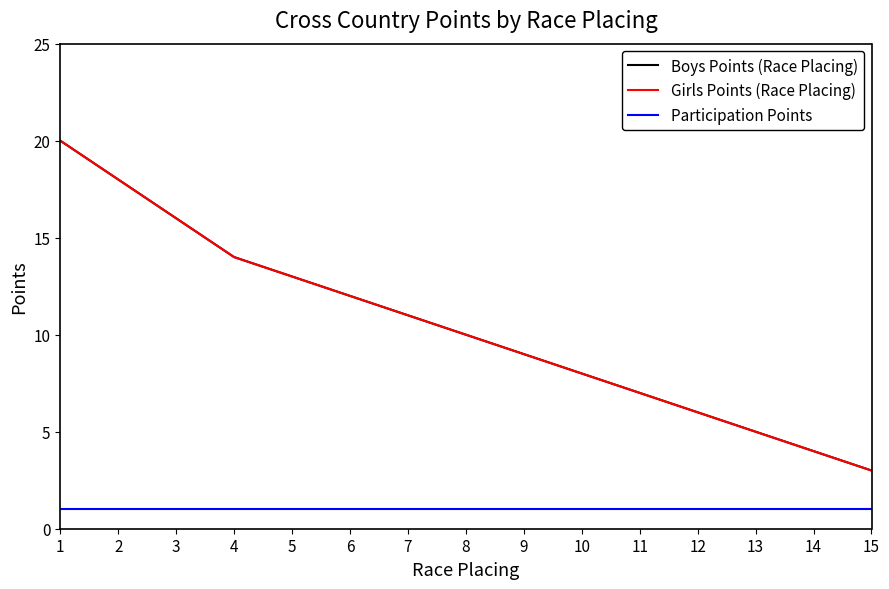

Does the chart display data point markers on the line(s)?

No